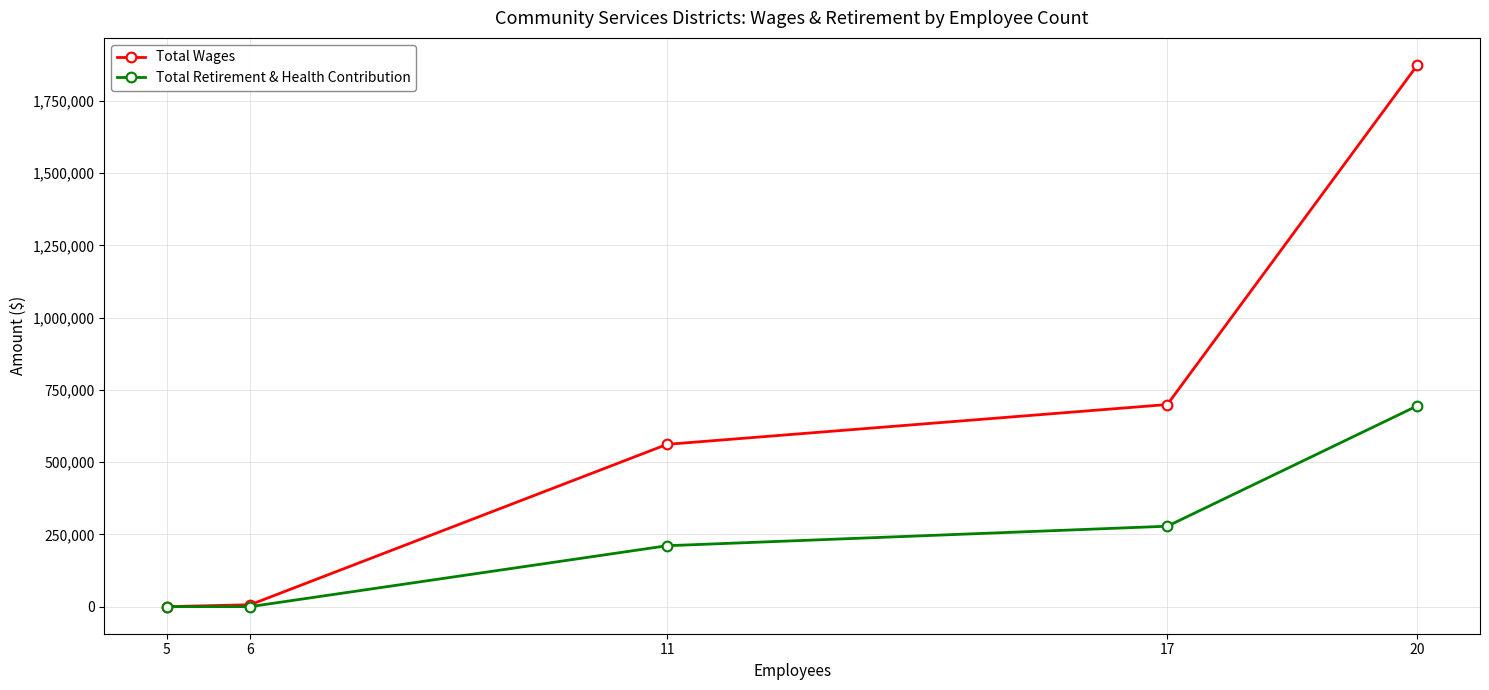

Is it true that Total Retirement & Health Contribution equals 353340 at 20?

False